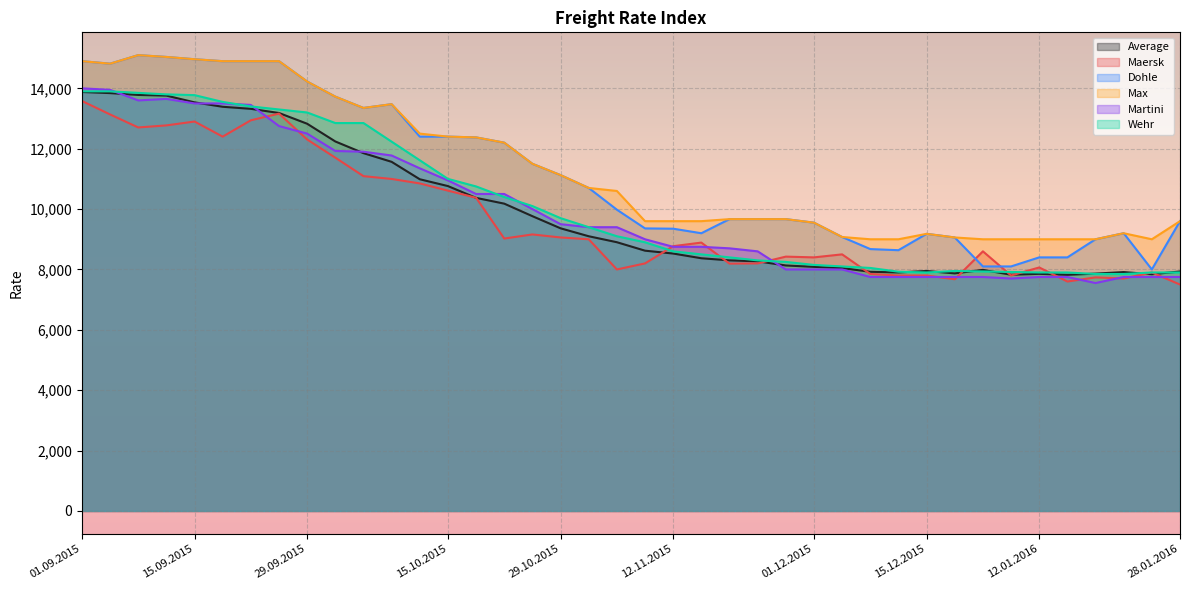

Which series has the largest total across all categories?

Max